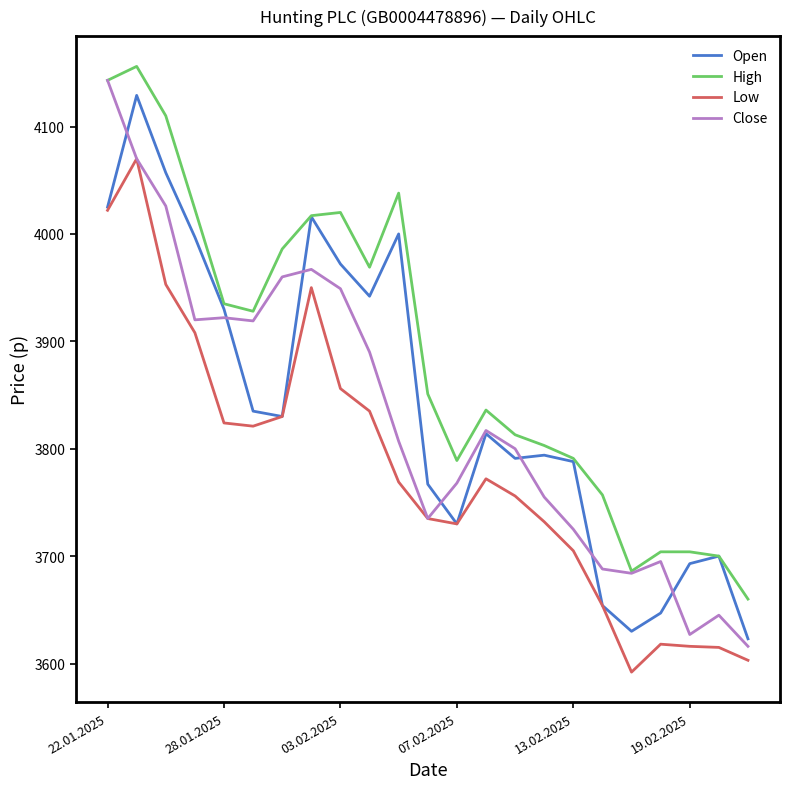

True or false: Low and High cross at least once.

False